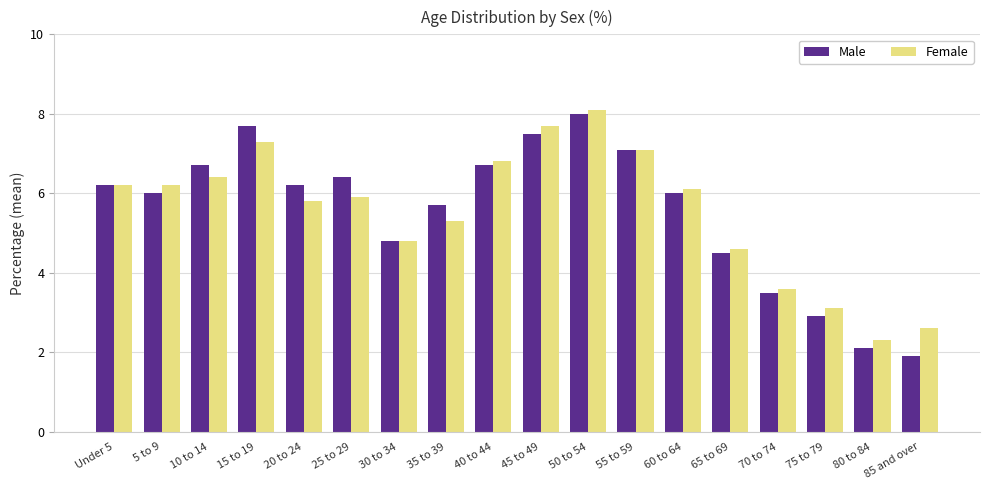

What is the sum of all Female values?

99.9